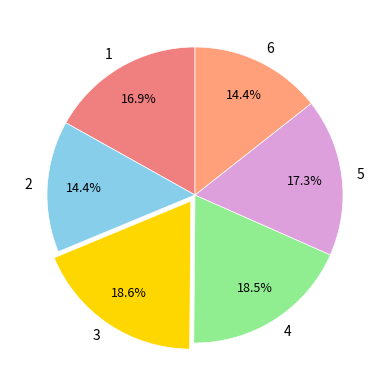

The 6 slice represents 2% of the pie. True or false?

False